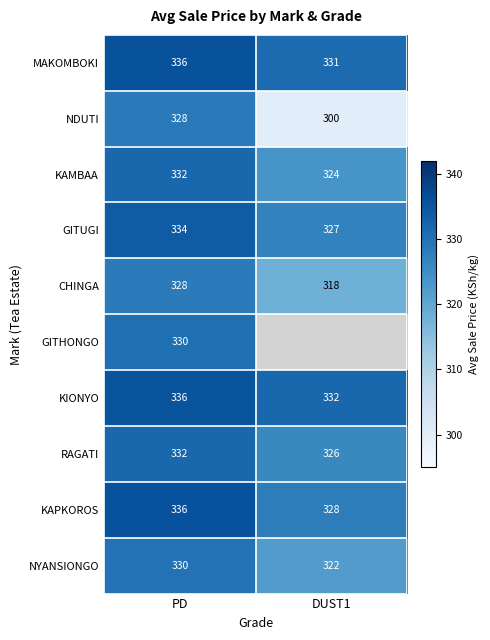

At which label does GITUGI reach its minimum?

DUST1